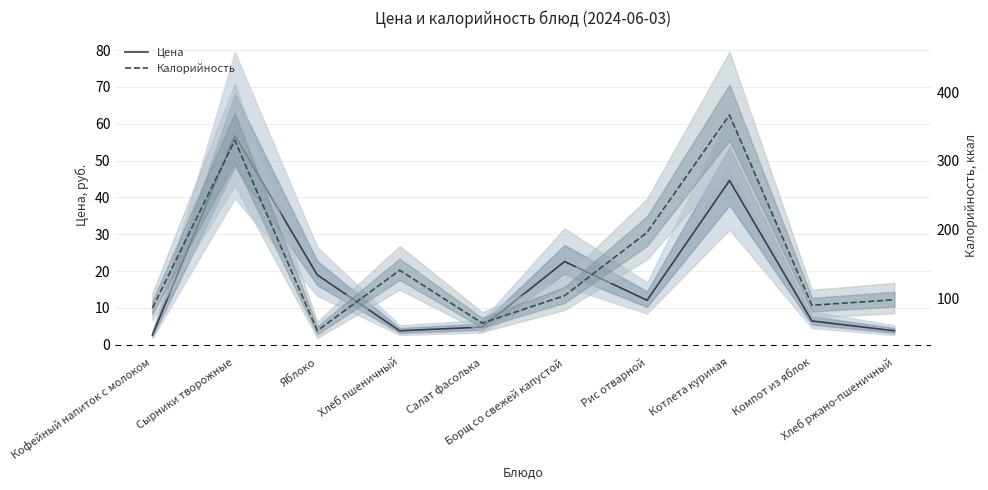

In Калорийность, how many points are lower than both neighbors (excluding endpoints)?

3